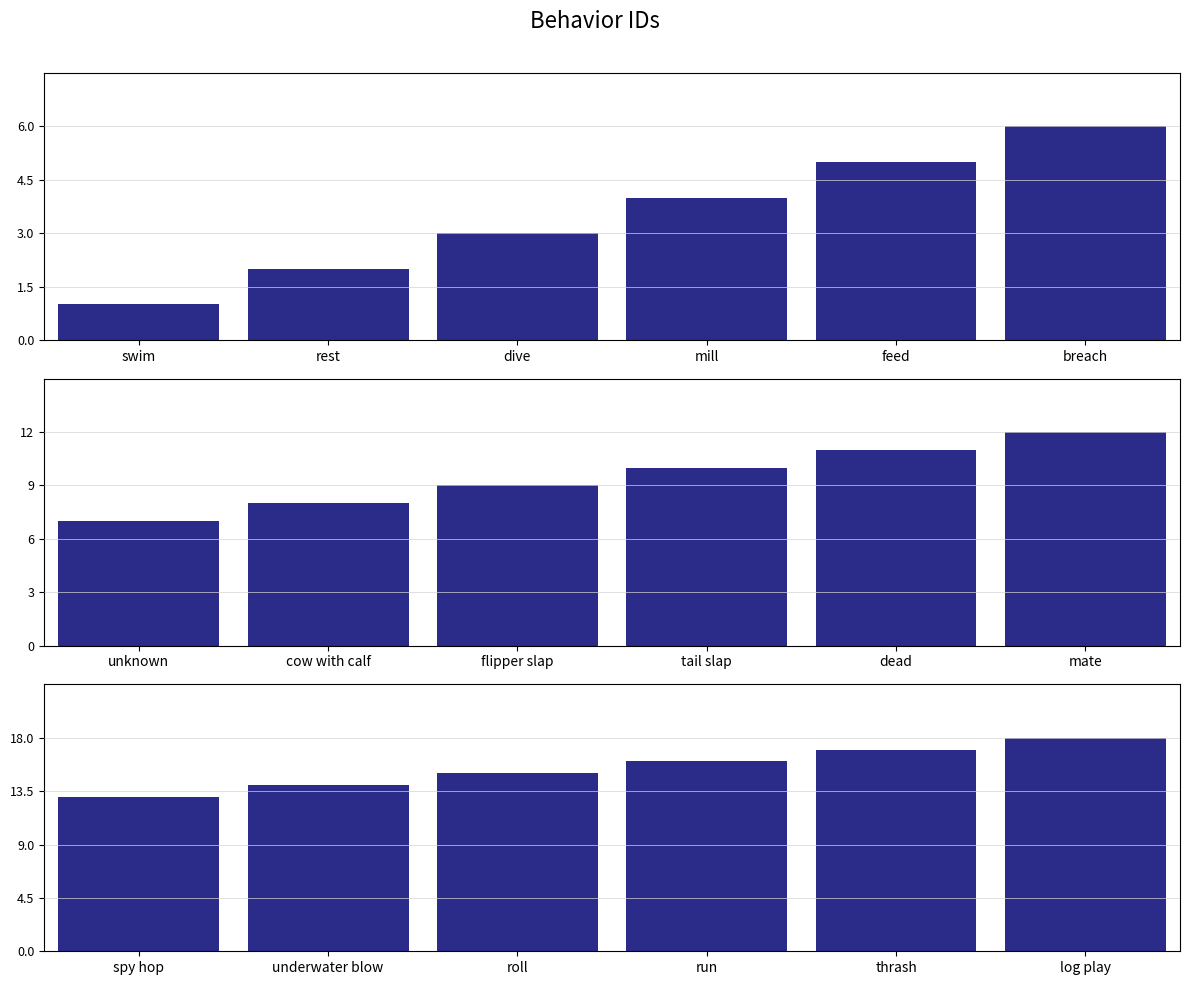

What is the label of the 1st bar from the right?

log play